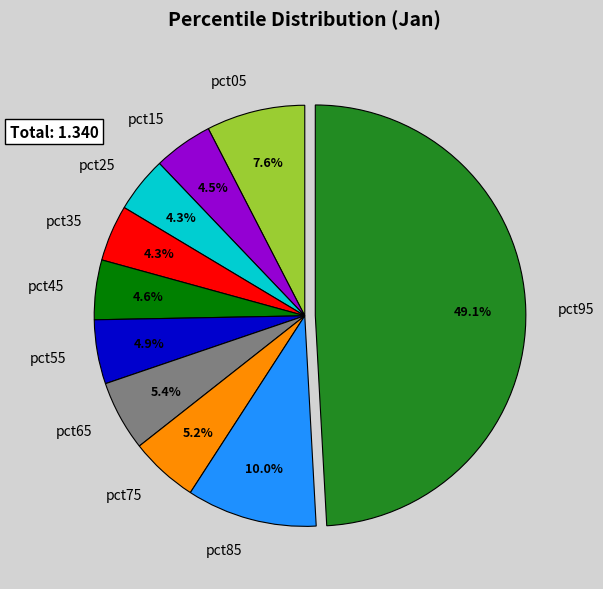

True or false: pct65 accounts for 5% of the total.

True